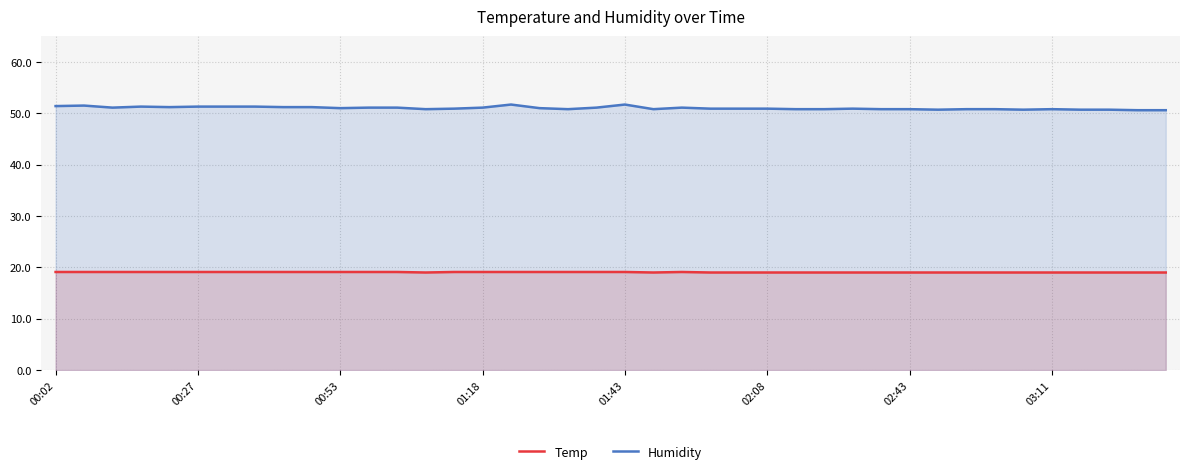

What are all the series names shown in the legend?

Temp, Humidity